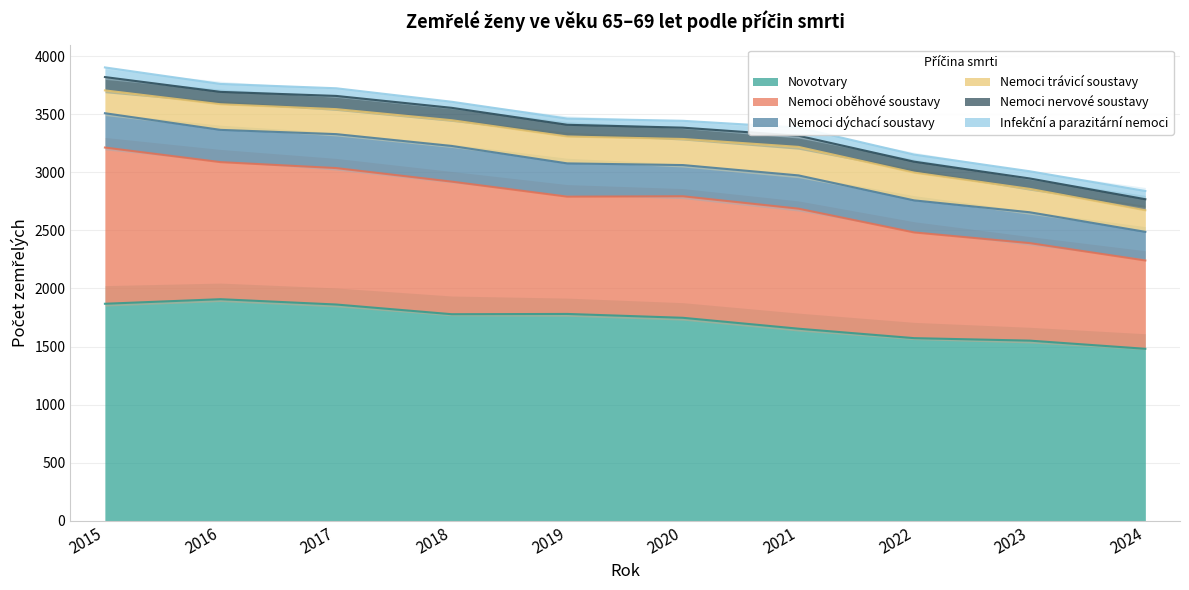

The value of Nemoci trávicí soustavy at 2023 is 198. True or false?

True